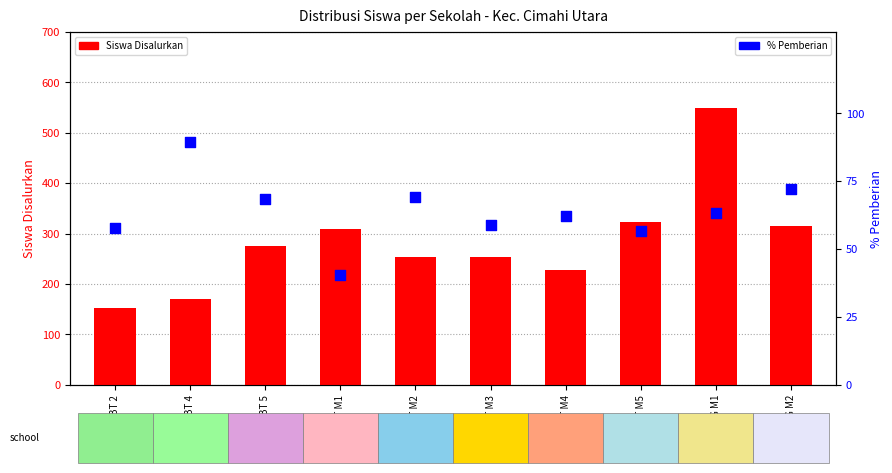

What are all the series names shown in the legend?

Siswa Disalurkan, % Pemberian